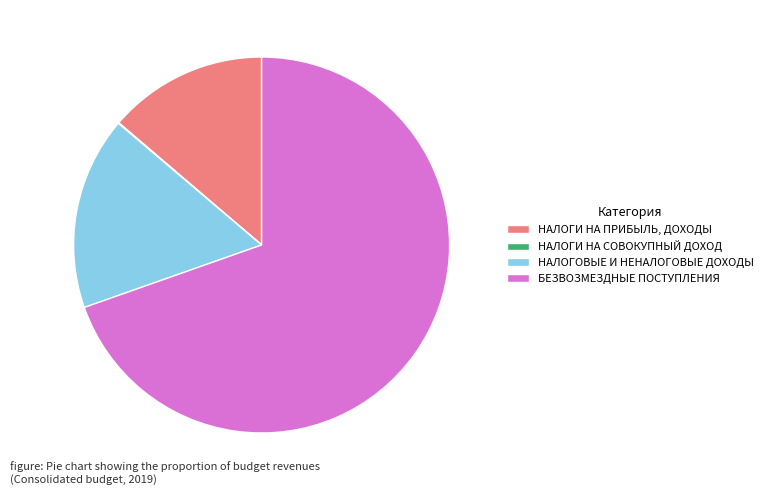

Which category has the biggest portion of the pie?

БЕЗВОЗМЕЗДНЫЕ ПОСТУПЛЕНИЯ